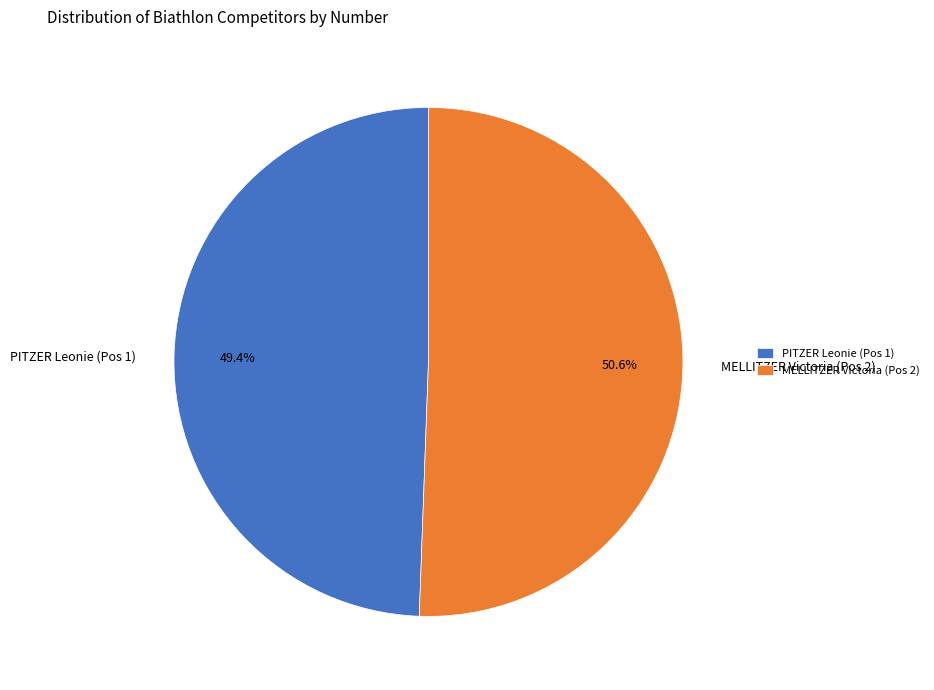

How many segments does this pie chart have?

2